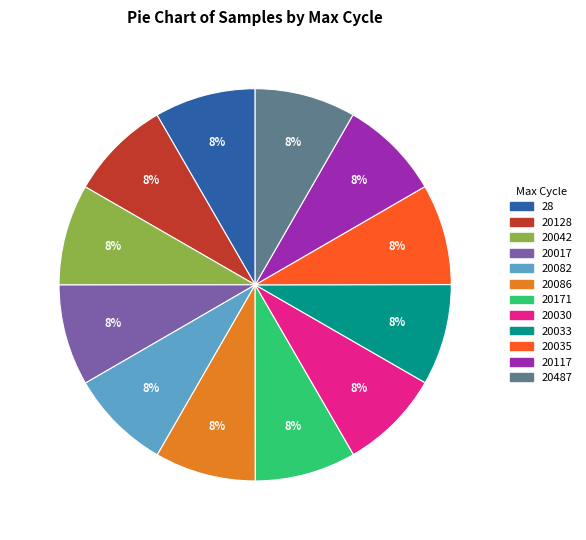

True or false: 20117 accounts for 8% of the total.

True